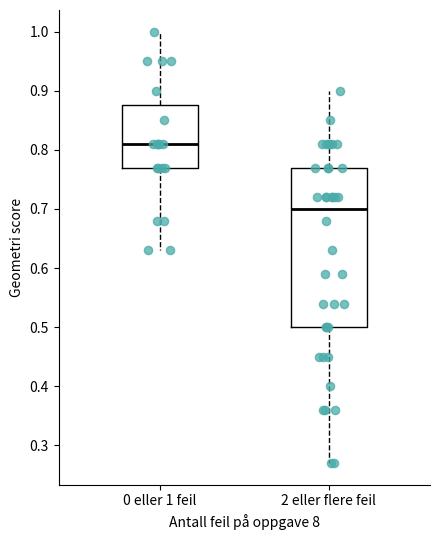

Which box's median line is the highest?

0 eller 1 feil